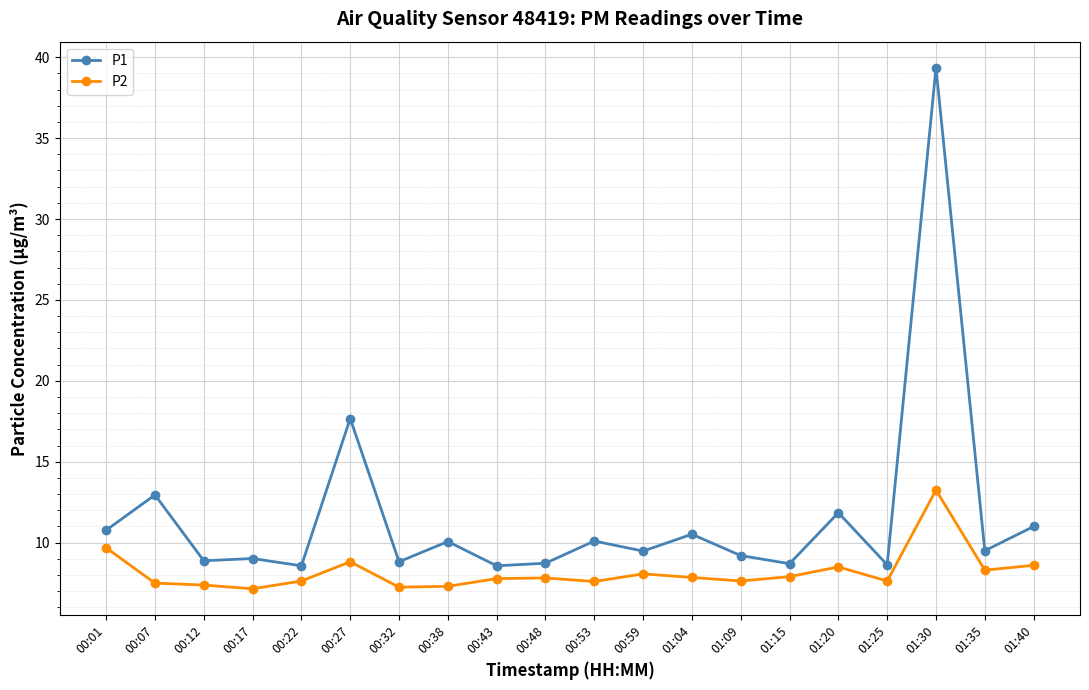

Where does the P1 series first go above 9?

00:01